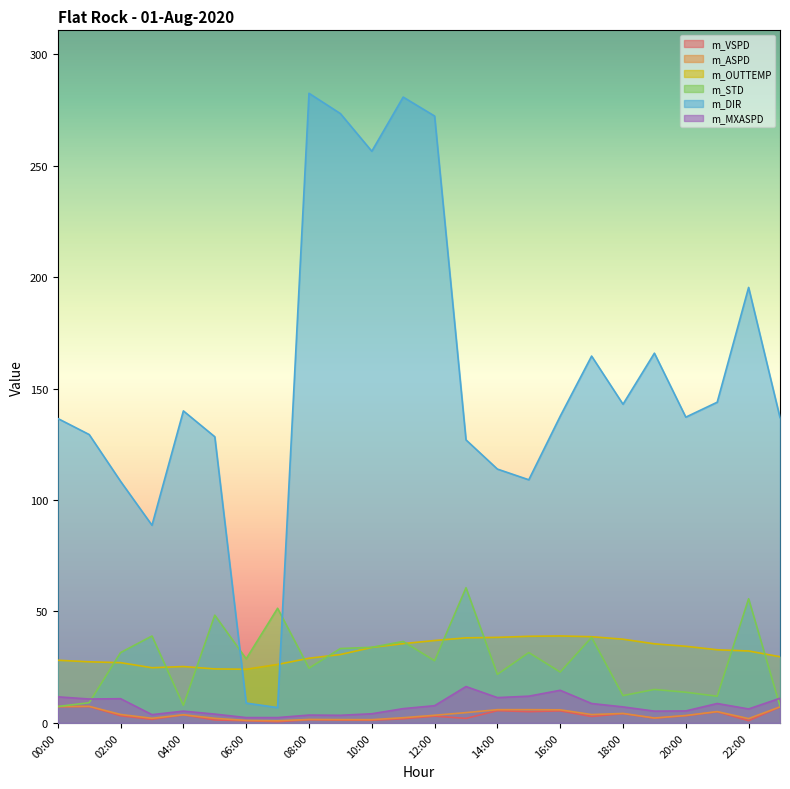

What position from the left is 16:00?

17